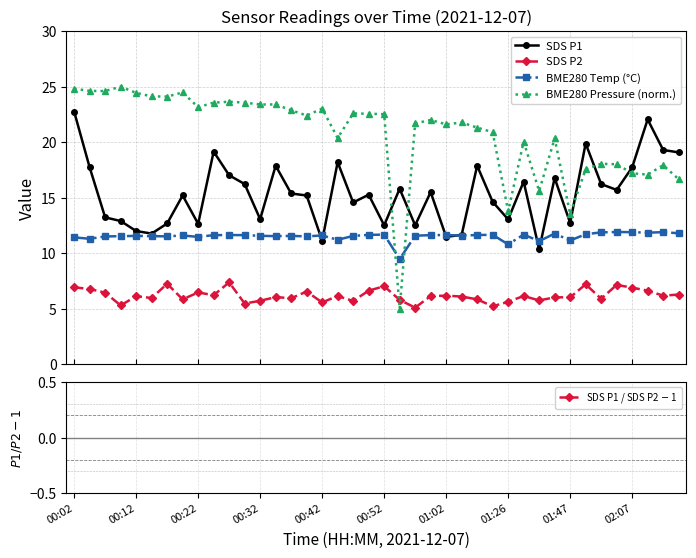

True or false: SDS P2 has more than 2 interior local peaks.

True